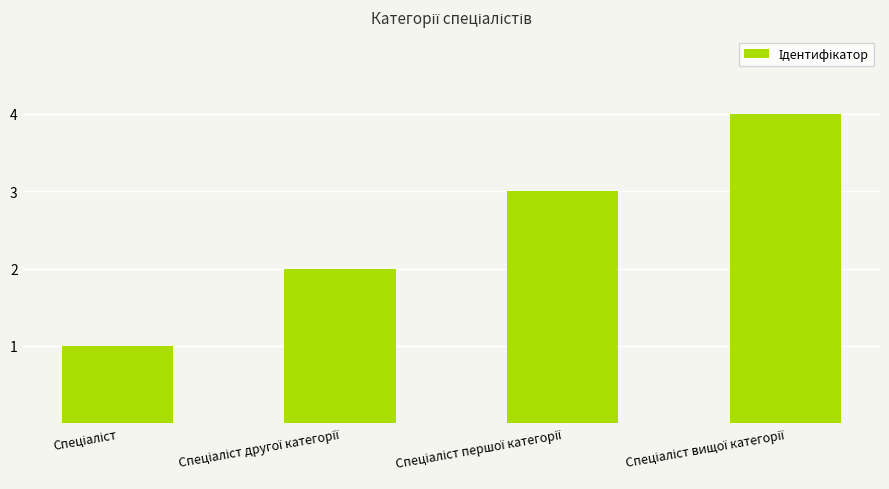

What is the greatest value displayed?

4